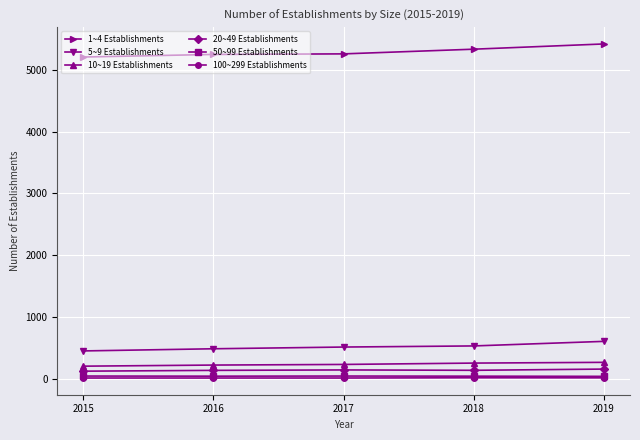

What is the lowest value of the 20~49 Establishments series?

119